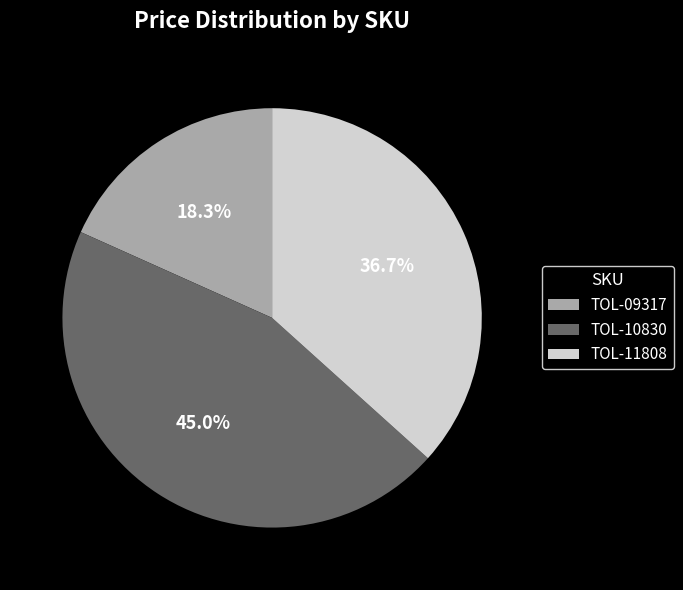

What is the ratio of the value at TOL-09317 to the value at TOL-10830?

0.4